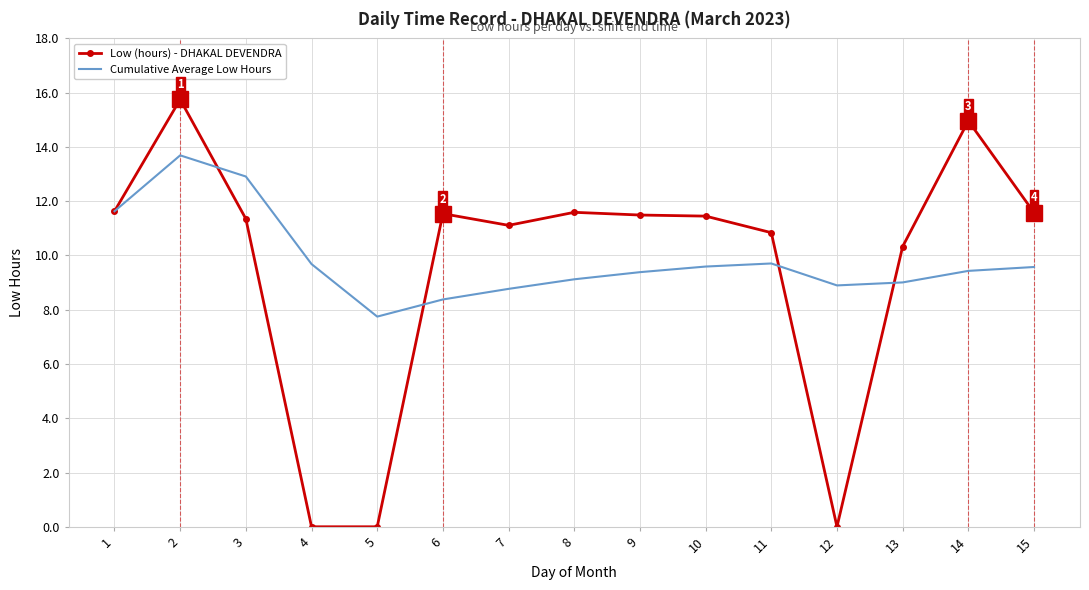

Which series changed the most between 4 and 15?

Low (hours) - DHAKAL DEVENDRA